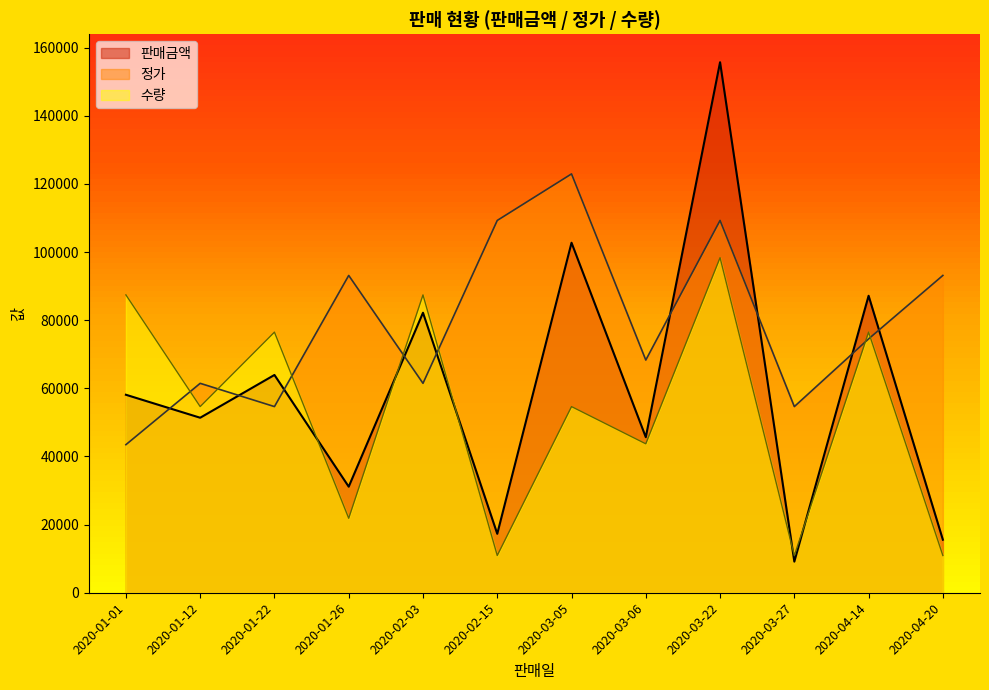

What position from the right is 2020-01-12?

11